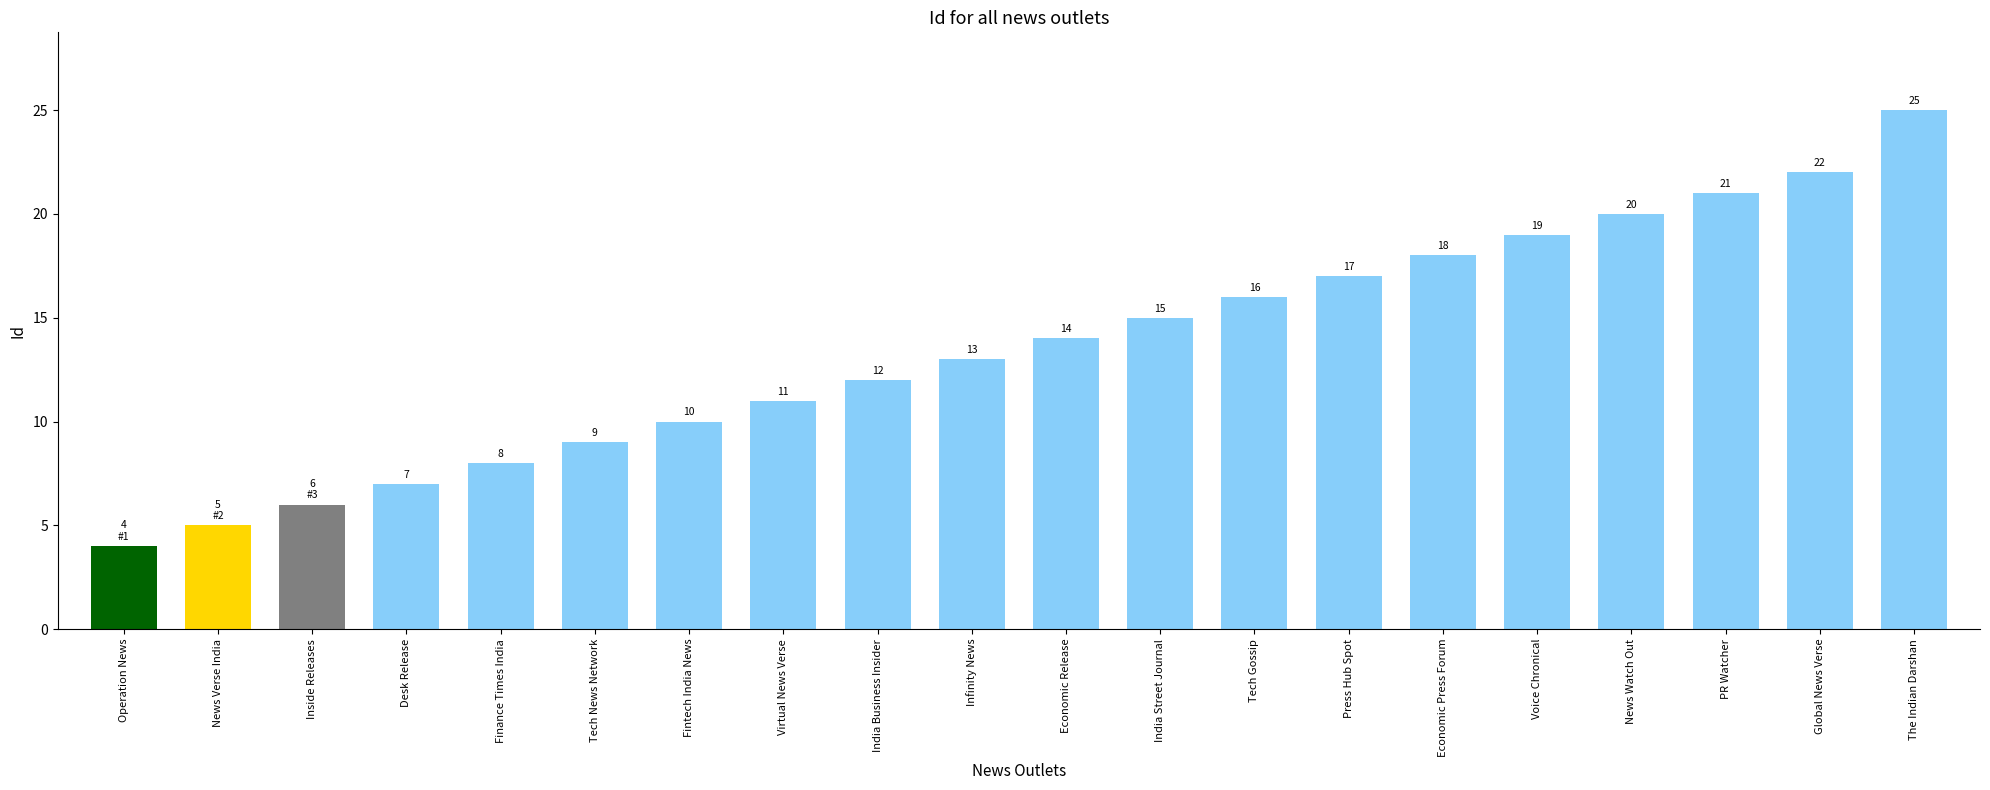

List the labels in order of value, largest first.

The Indian Darshan, Global News Verse, PR Watcher, News Watch Out, Voice Chronical, Economic Press Forum, Press Hub Spot, Tech Gossip, India Street Journal, Economic Release, Infinity News, India Business Insider, Virtual News Verse, Fintech India News, Tech News Network, Finance Times India, Desk Release, Inside Releases, News Verse India, Operation News